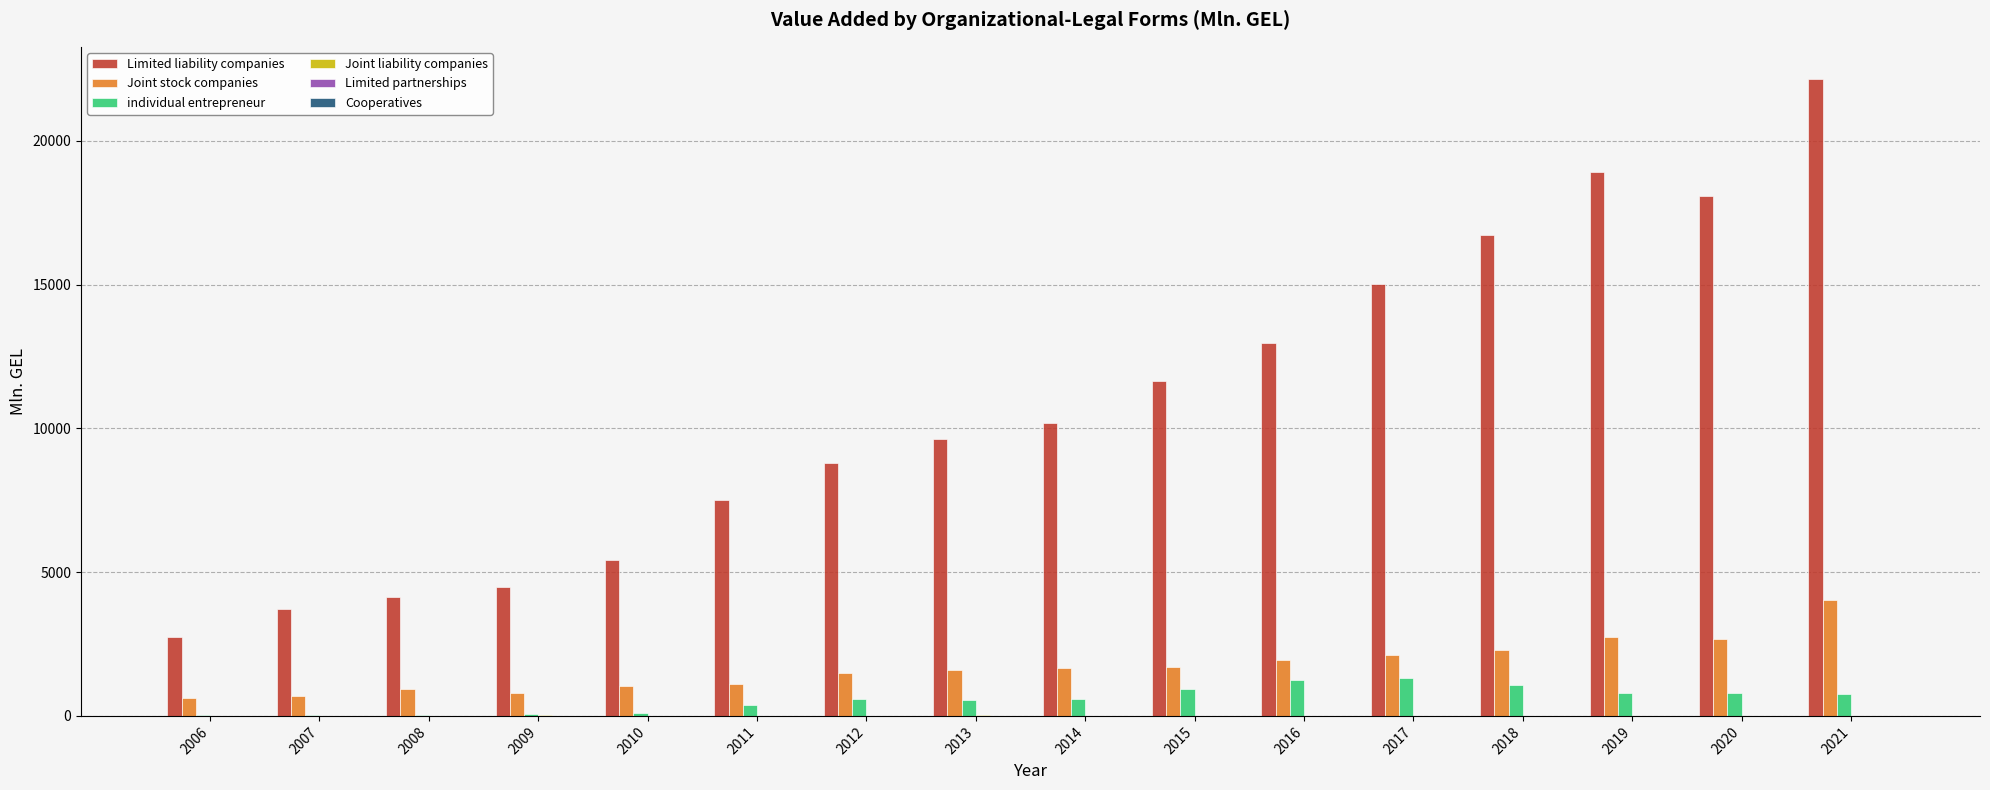

Which category has the highest value across all series?

2021